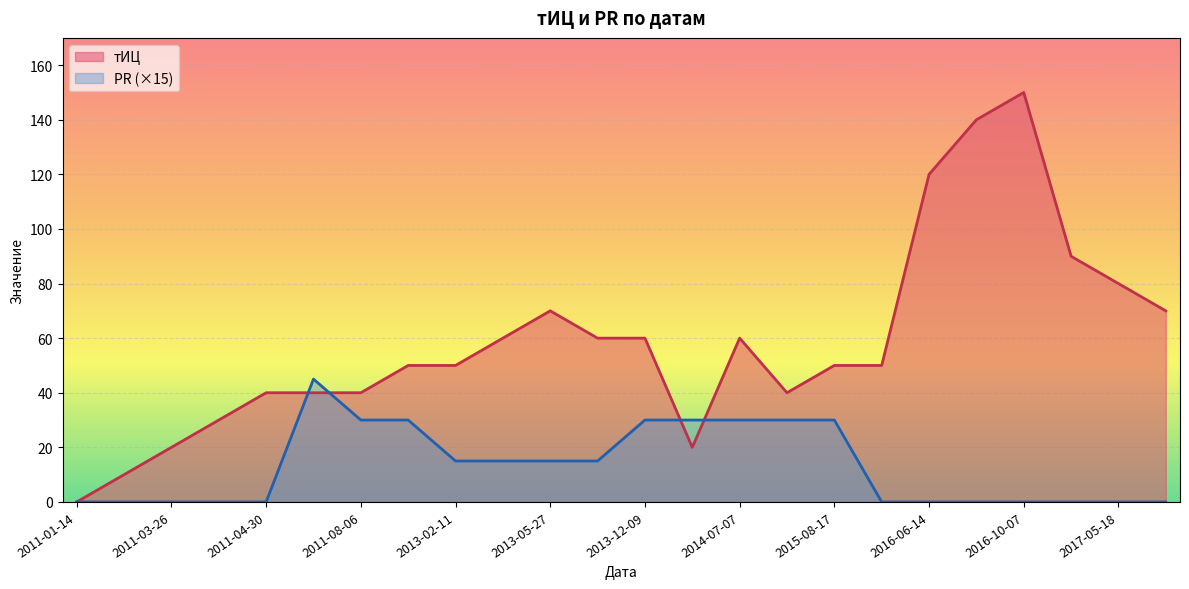

Where do PR and тИЦ first cross each other?

2011-04-30 and 2011-07-02